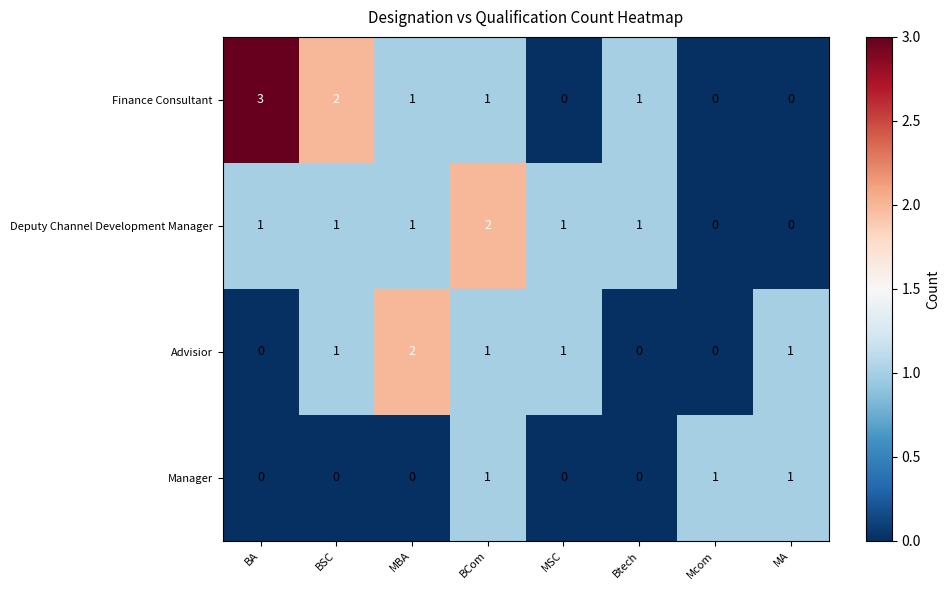

Rank the series by their average value, from lowest to highest.

Manager, Advisior, Deputy Channel Development Manager, Finance Consultant